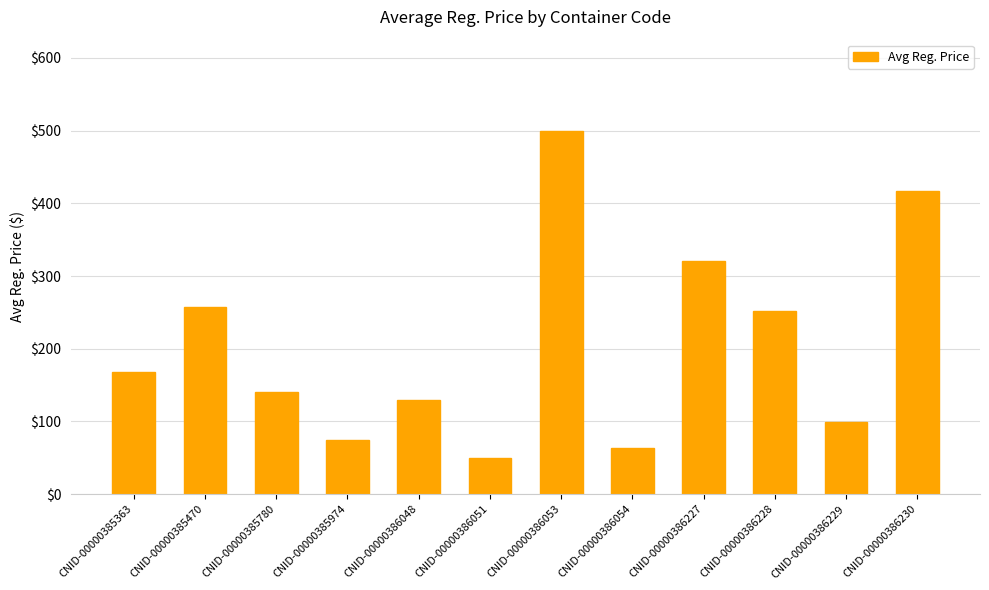

Are the bars horizontal?

No